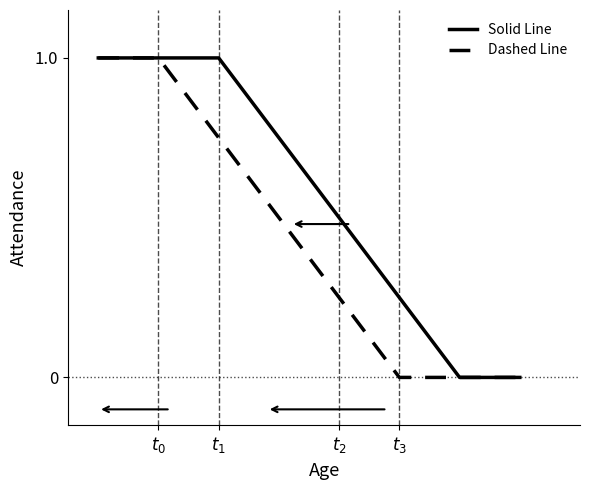

Which series has the largest total across all categories?

Solid Line